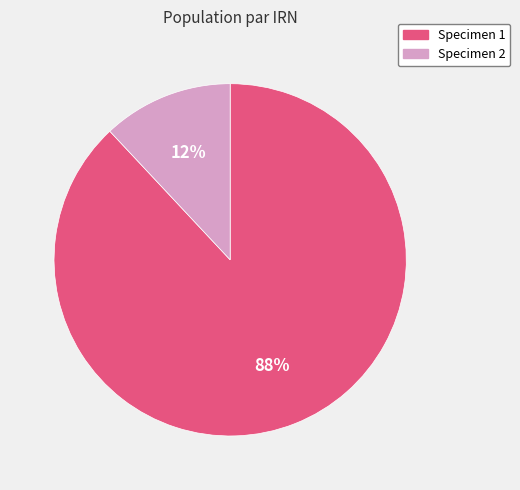

Which has a higher value, Specimen 2 or Specimen 1?

Specimen 1